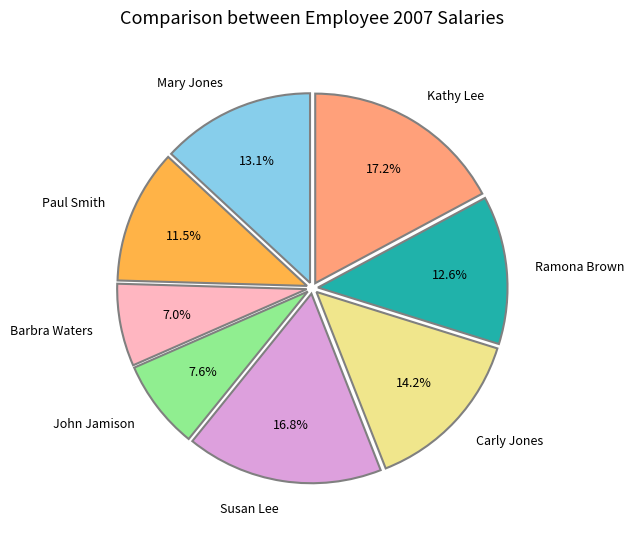

Does any single category account for the majority?

No